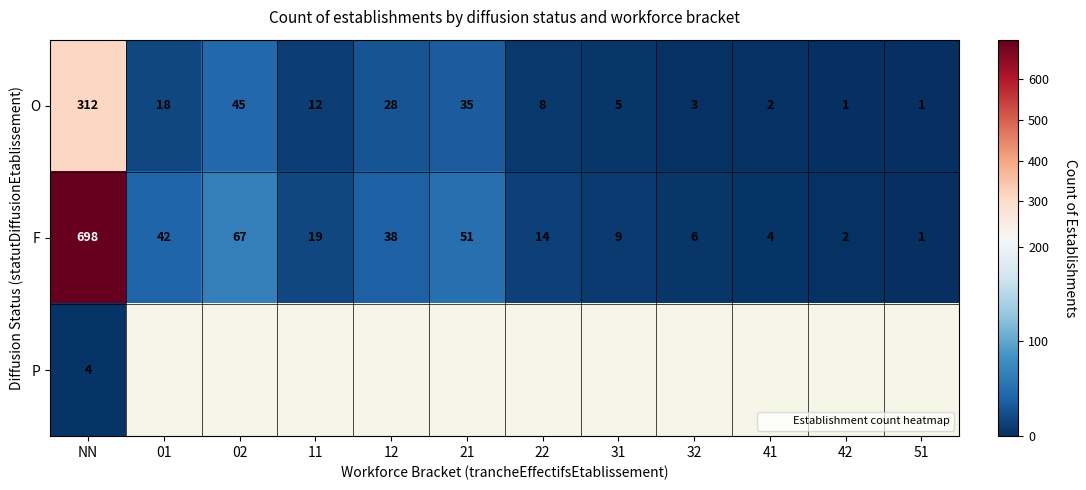

Is the value of O at 32 greater than the value of F at 51?

Yes